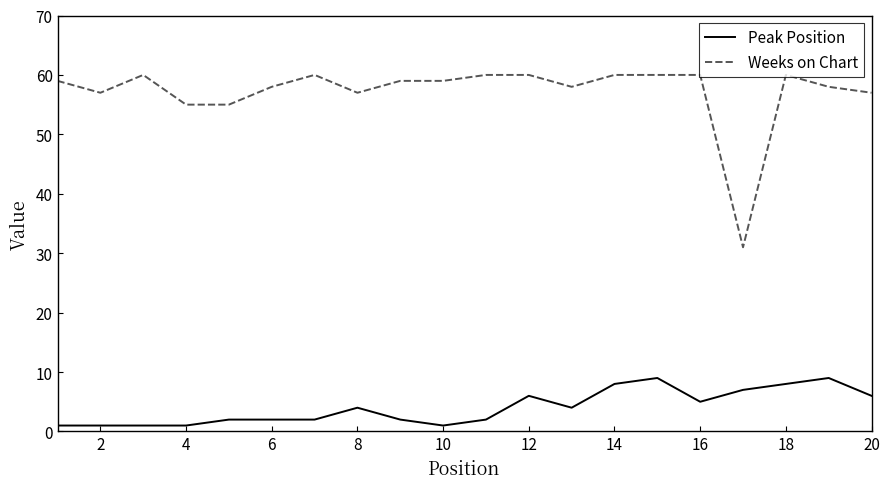

Which series has the widest spread of values?

Weeks on Chart